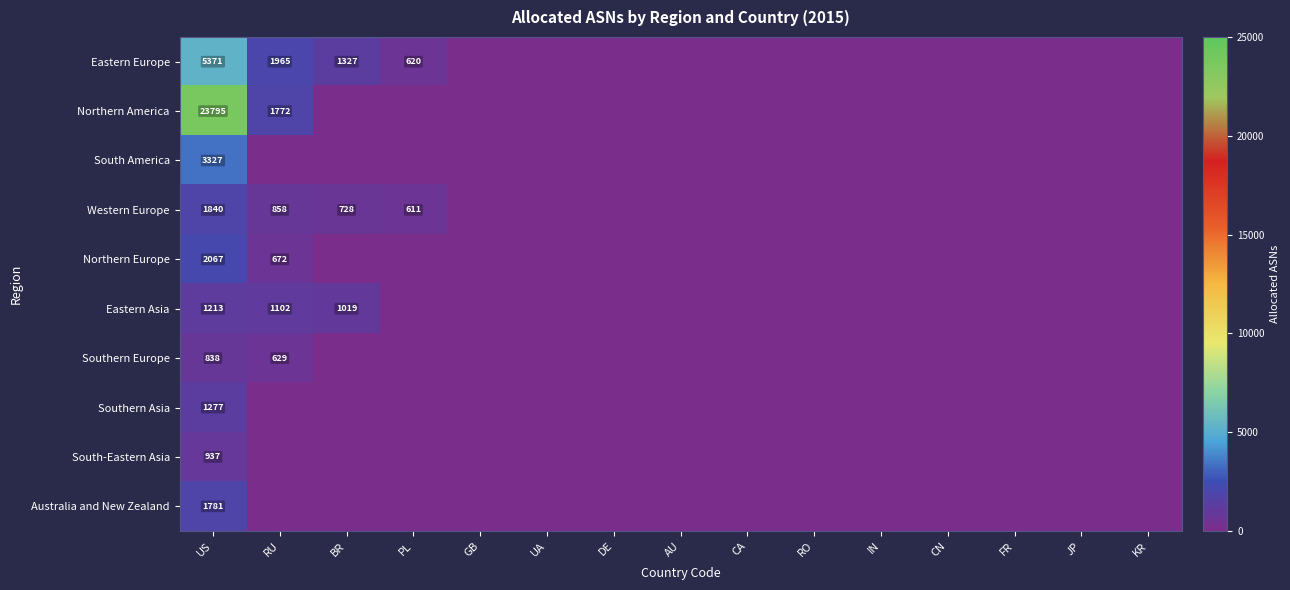

The Northern America series shows 23795 at US. True or false?

True